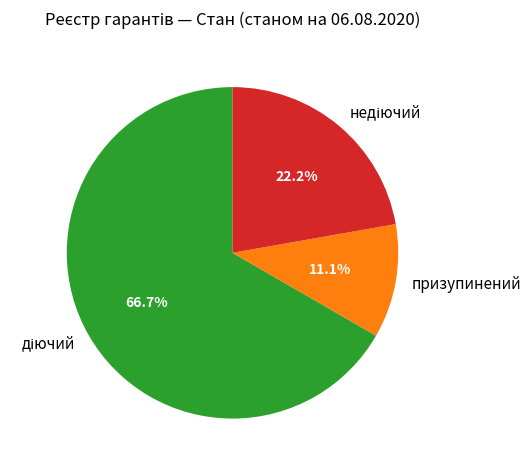

The призупинений slice represents 11% of the pie. True or false?

True